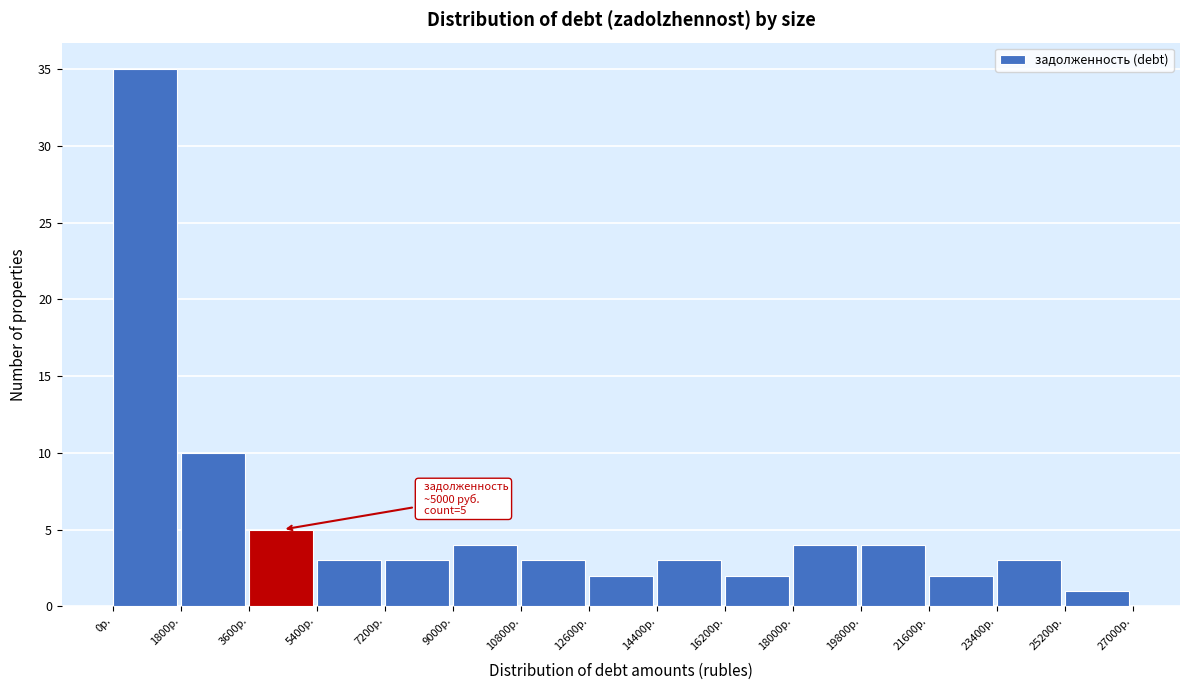

Over which range of the x-axis is the bar tallest?

0 to 1800